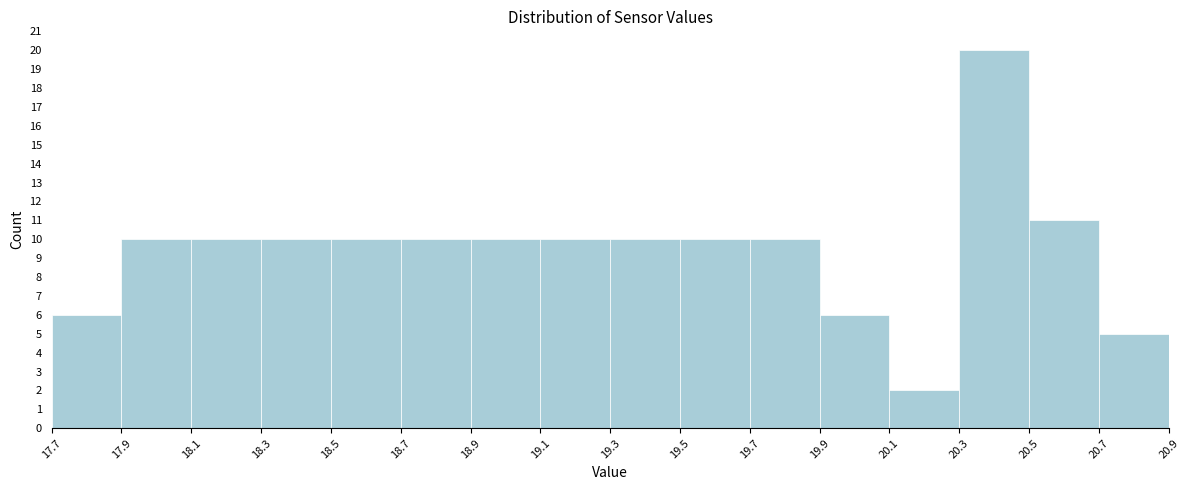

Reading left to right, transcribe this chart: for each bar, give the range it covers on the x-axis and its height. The values are not printed on the chart, so give them approximately, as read against the axis.

17.7 to 17.9: 6
17.9 to 18.1: 10
18.1 to 18.3: 10
18.3 to 18.5: 10
18.5 to 18.7: 10
18.7 to 18.9: 10
18.9 to 19.1: 10
19.1 to 19.3: 10
19.3 to 19.5: 10
19.5 to 19.7: 10
19.7 to 19.9: 10
19.9 to 20.1: 6
20.1 to 20.3: 2
20.3 to 20.5: 20
20.5 to 20.7: 11
20.7 to 20.9: 5